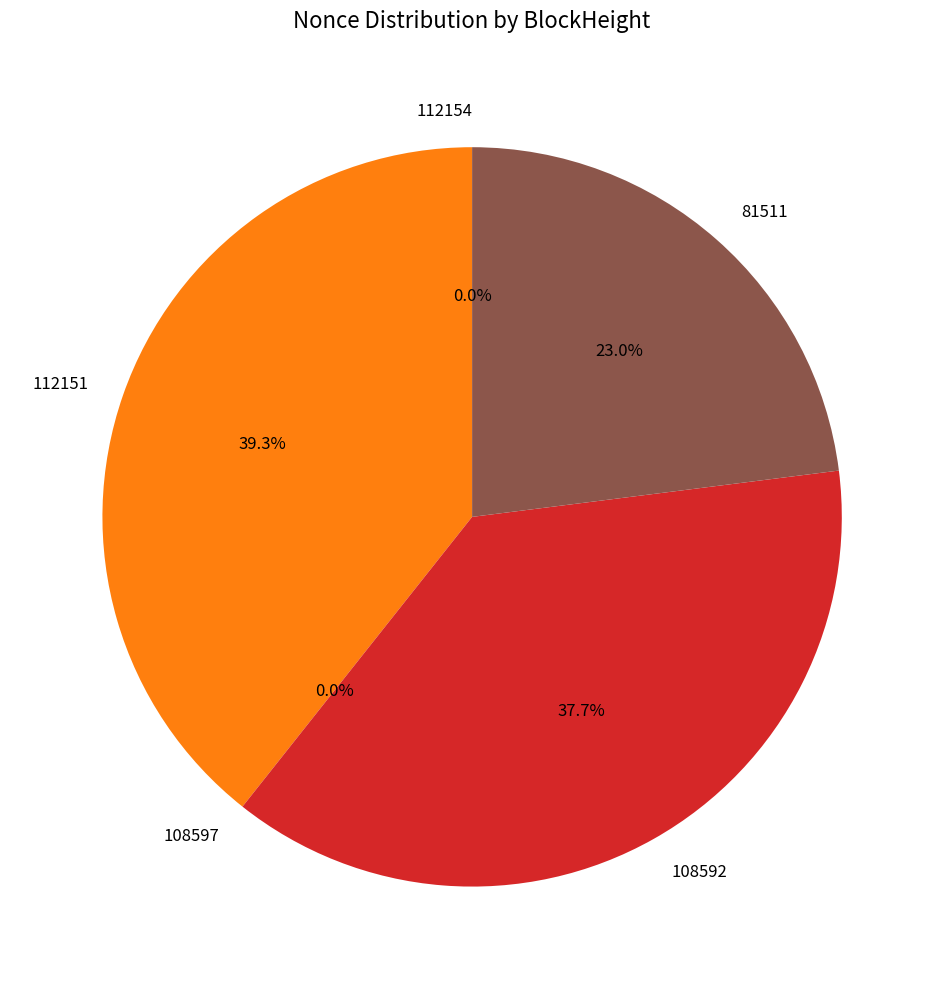

To the nearest percent, what is the average slice percentage?

20%